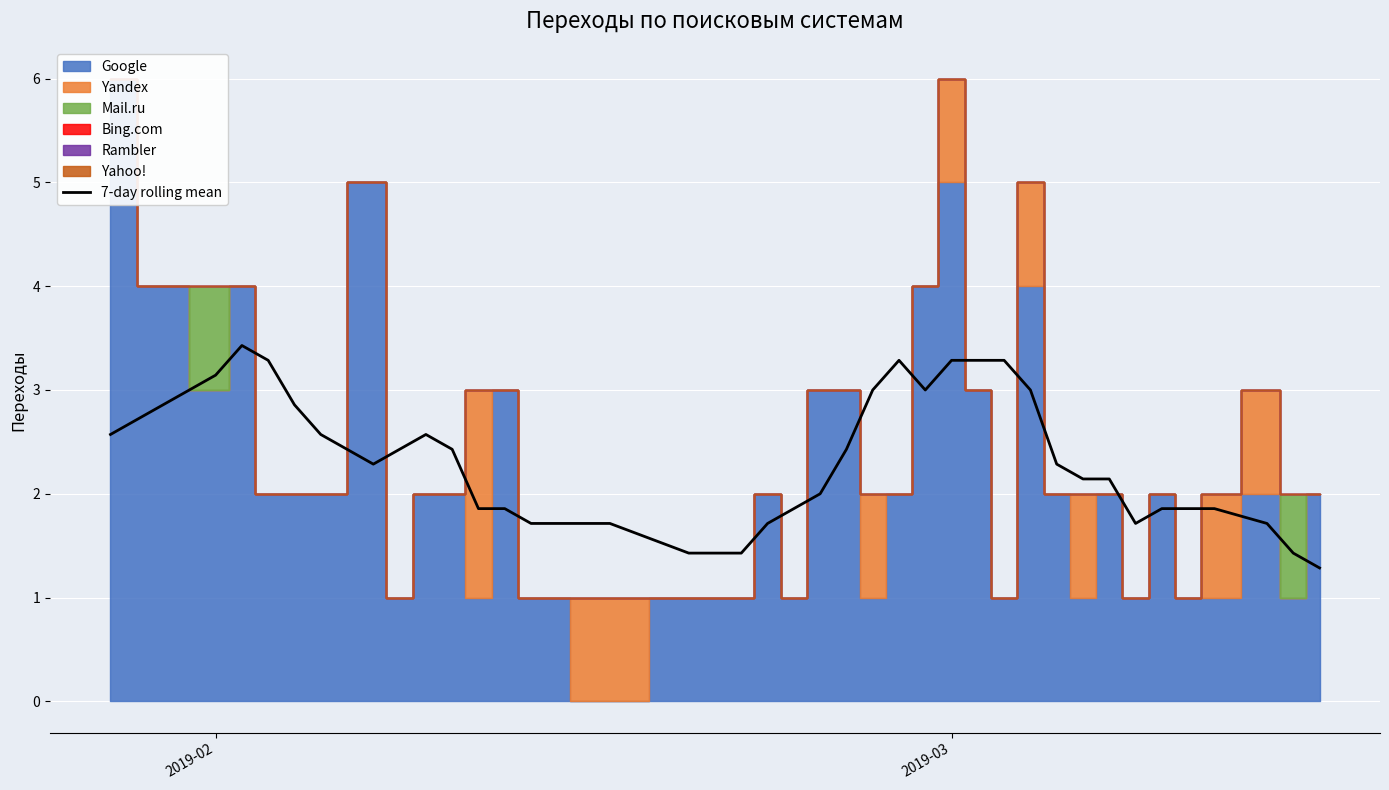

What is the minimum value for 7-day rolling mean?

1.3